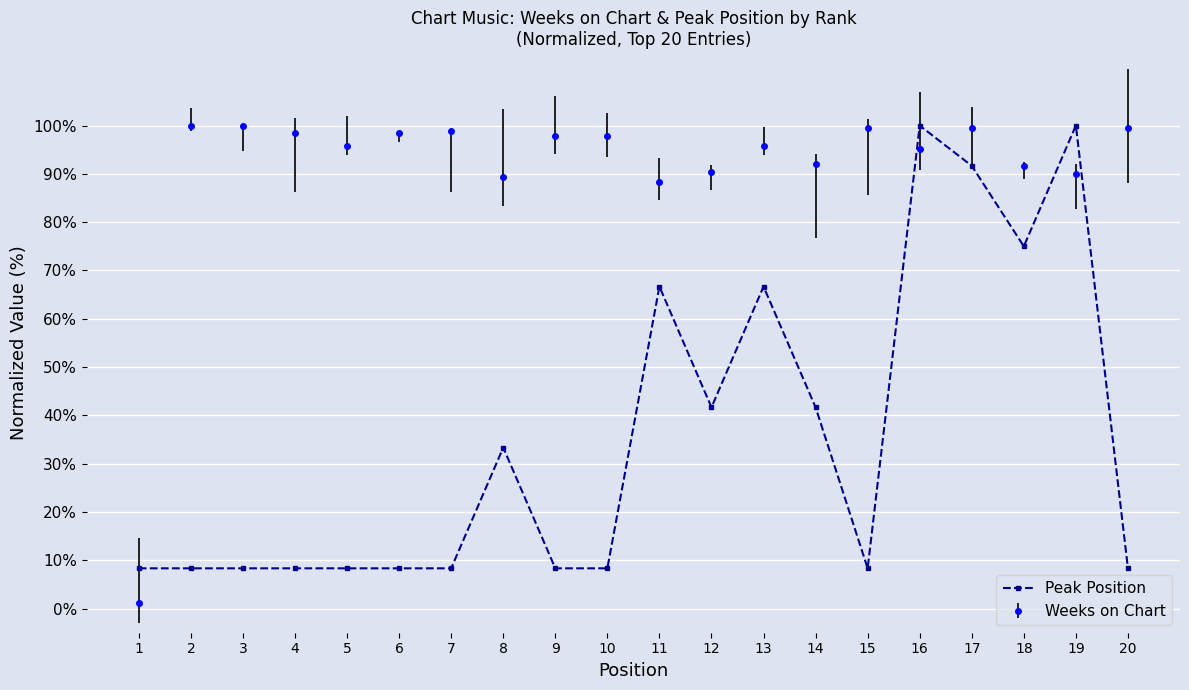

Rank the series at 14 from highest to lowest value.

Weeks on Chart, Peak Position